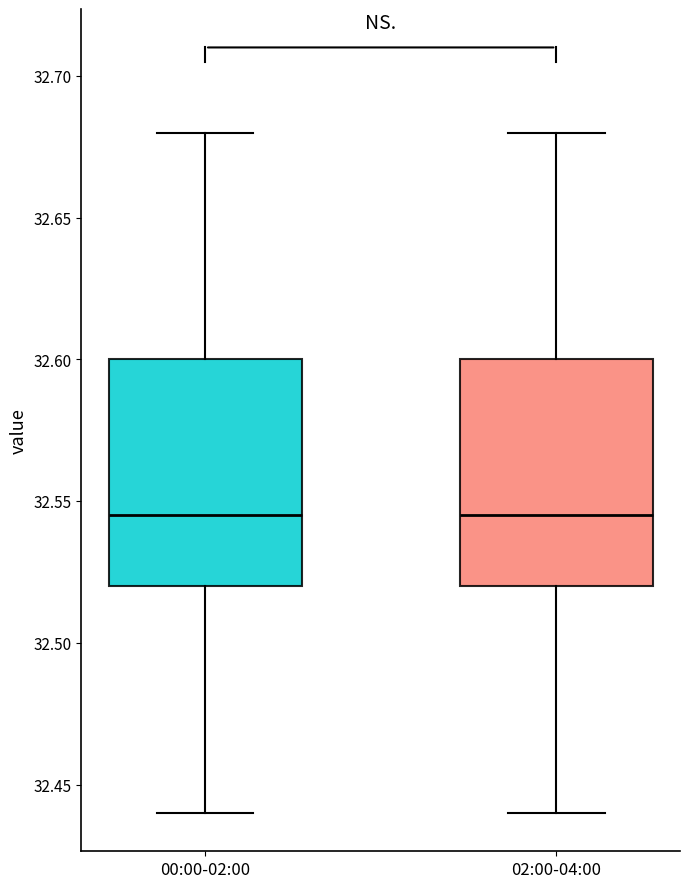

Reading left to right, transcribe this box plot: for each box, give where its median line is, the range the box spans, and where its two whiskers end, as read against the y-axis. The values are not printed on the chart, so give them approximately, as read against the axis.

00:00-02:00: median 32.545, box 32.520 to 32.600, whiskers 32.440 to 32.680
02:00-04:00: median 32.545, box 32.520 to 32.600, whiskers 32.440 to 32.680